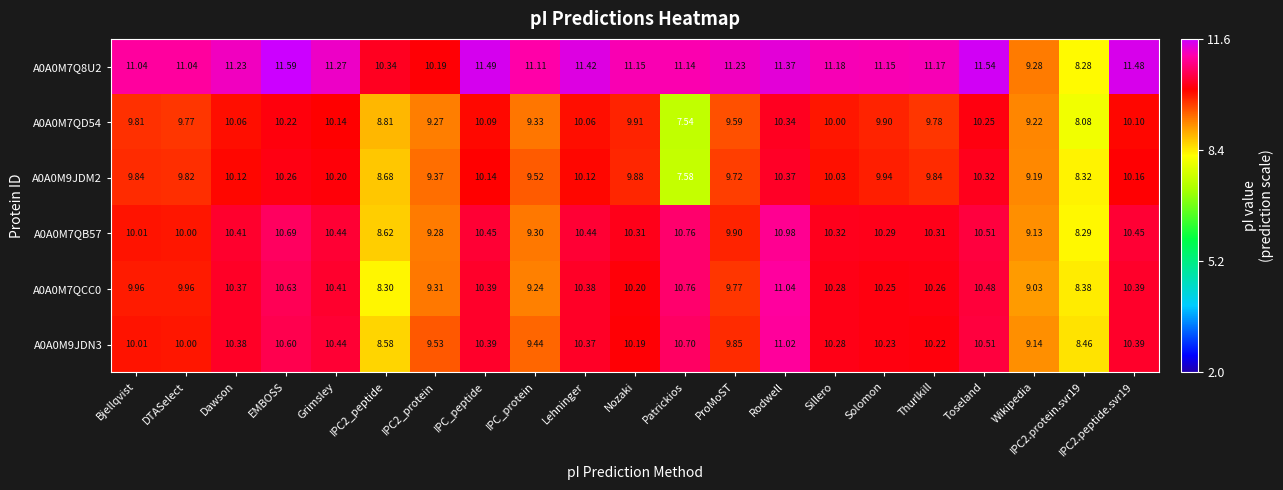

At which label does A0A0M9JDM2 reach its peak?

Rodwell